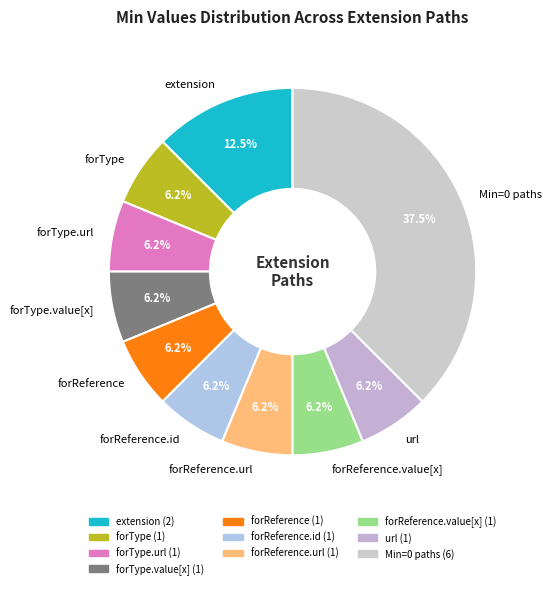

Do extension and url together represent more than half of the pie?

No